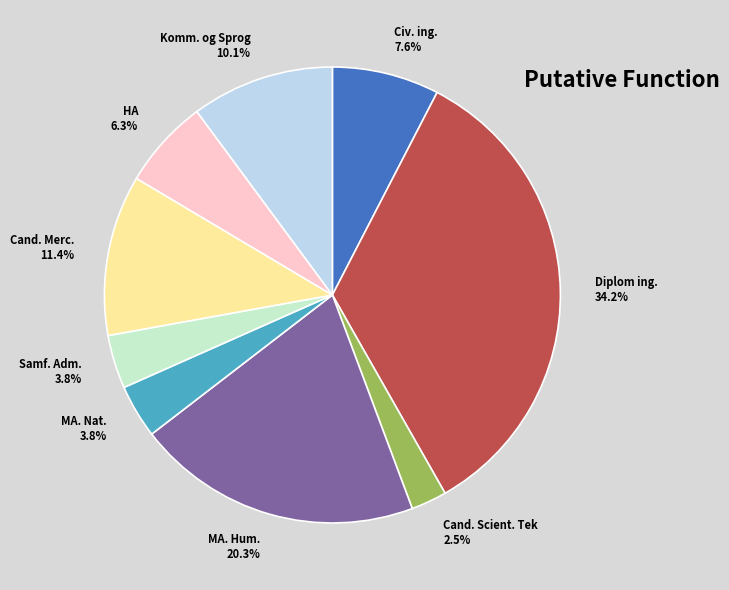

True or false: Komm. og Sprog accounts for 1% of the total.

False